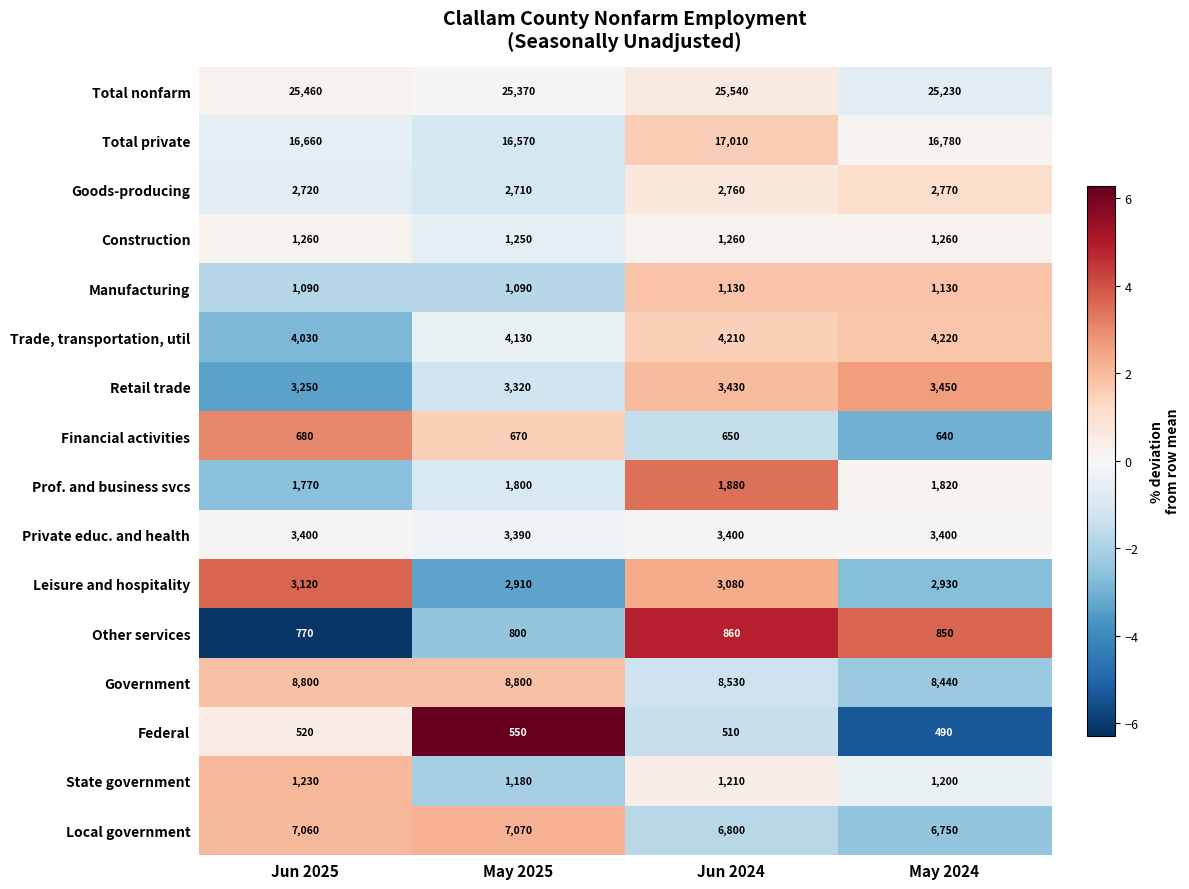

What is the difference between the Retail trade values at May 2025 and Jun 2024?

110